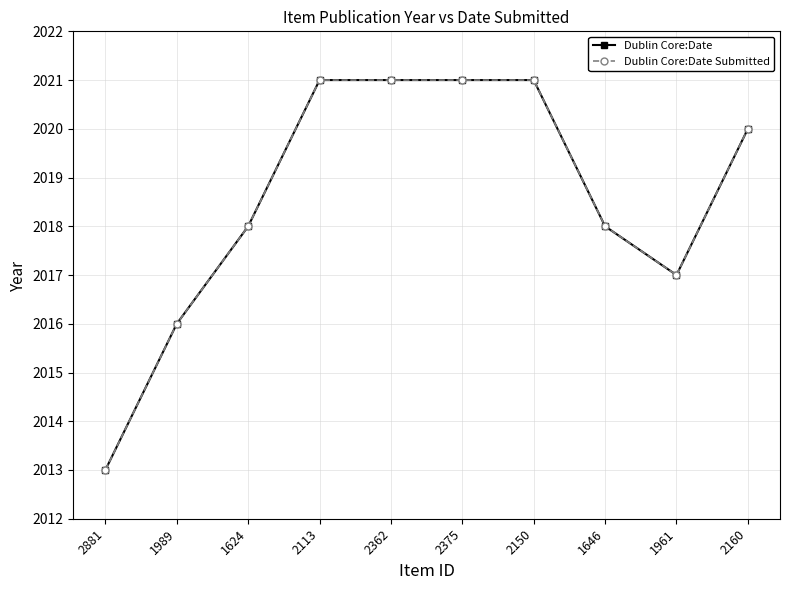

Which category has the lowest value in the Dublin Core:Date series?

2881